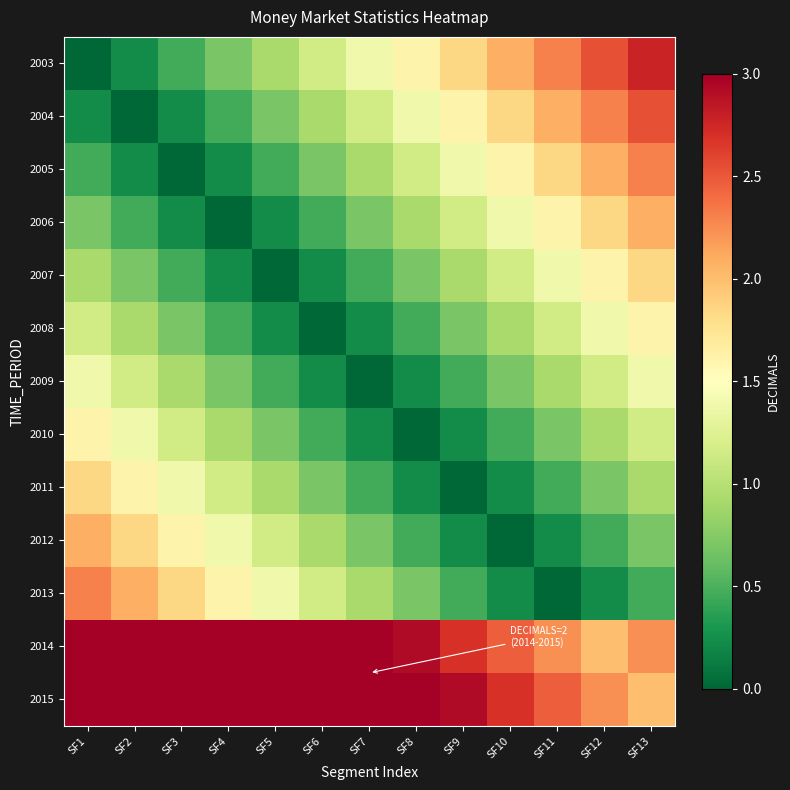

Rank the series at SF8 from lowest to highest value.

2010, 2009, 2011, 2008, 2012, 2007, 2013, 2006, 2005, 2004, 2003, 2014, 2015